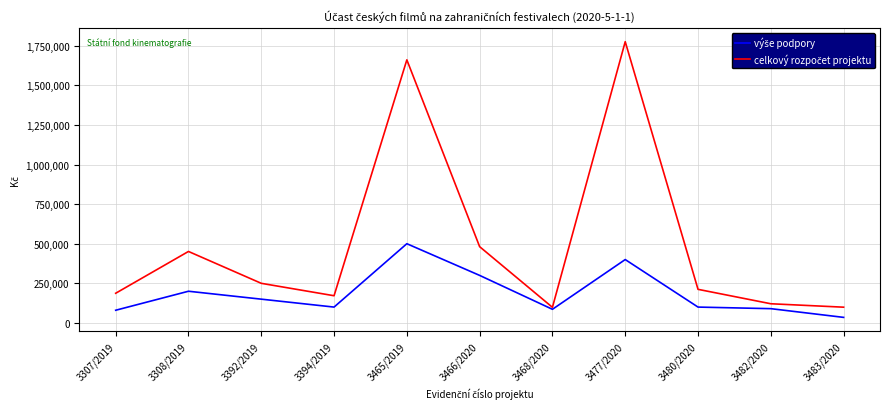

What is the total value across all series at 3480/2020?

312000